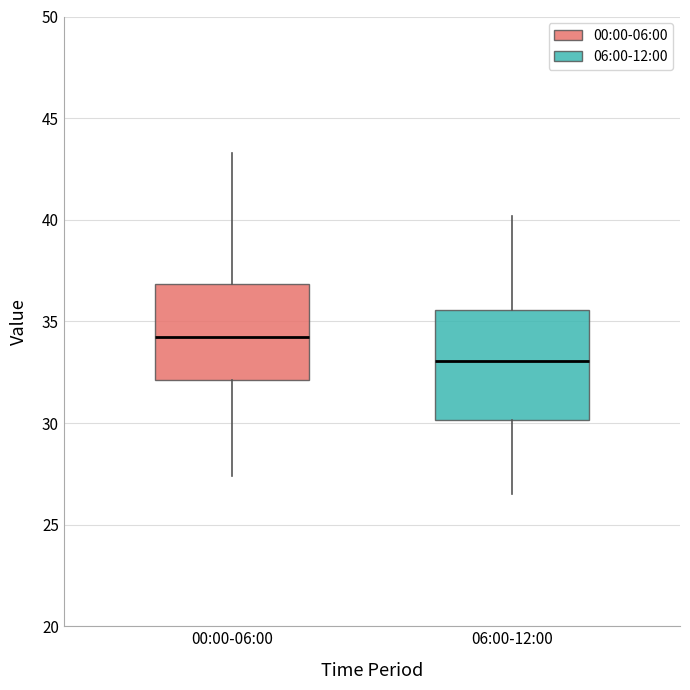

Where is the upper edge of the box for 00:00-06:00 on the y-axis? The values are not printed on the chart, so give them approximately, as read against the axis.

37.0